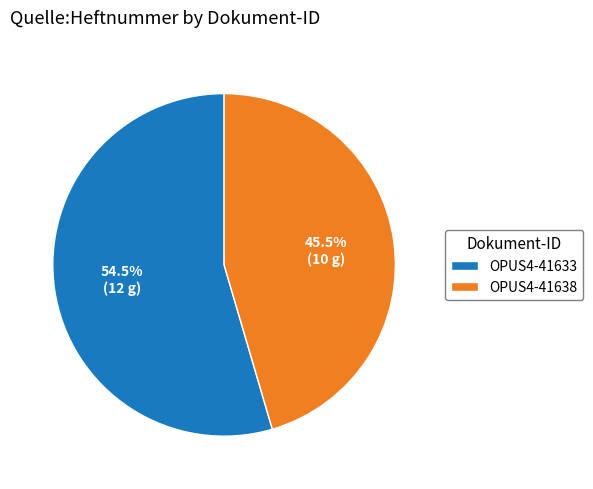

What is the largest slice in the pie chart?

OPUS4-41633